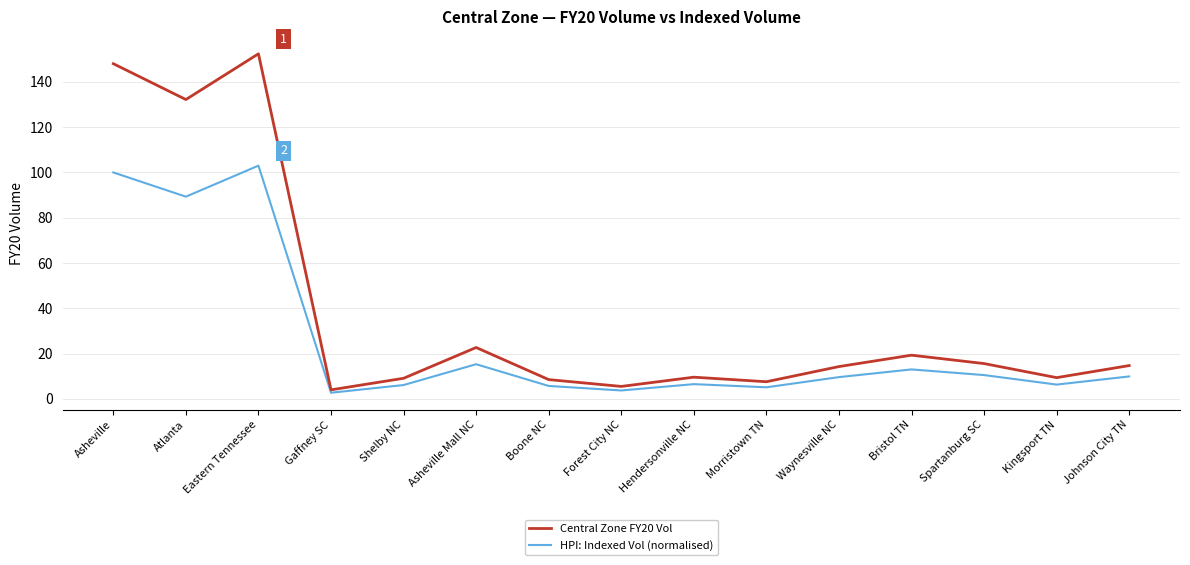

What position from the right is Hendersonville NC?

7